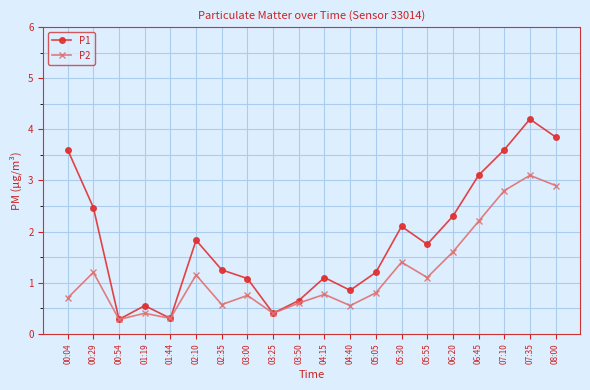

At 00:04, list the series in order from largest to smallest.

P1, P2